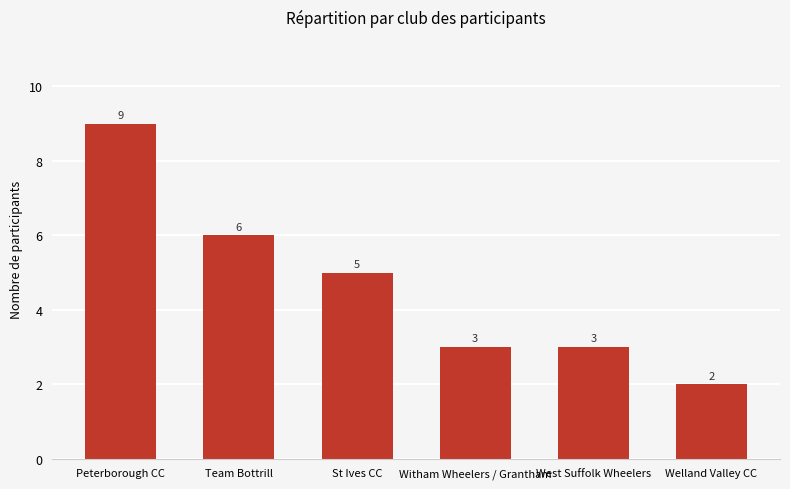

At which category does the chart reach its peak across all series?

Peterborough CC